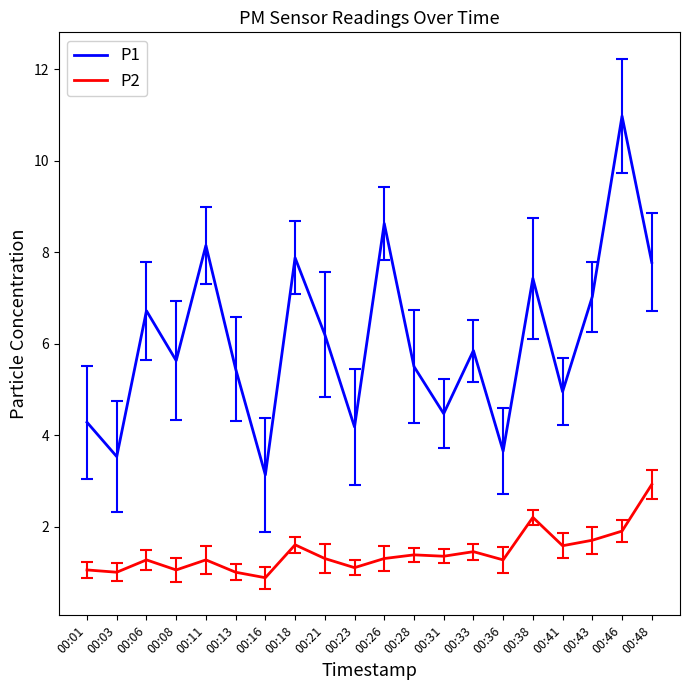

At which label does P1 reach its peak?

00:46